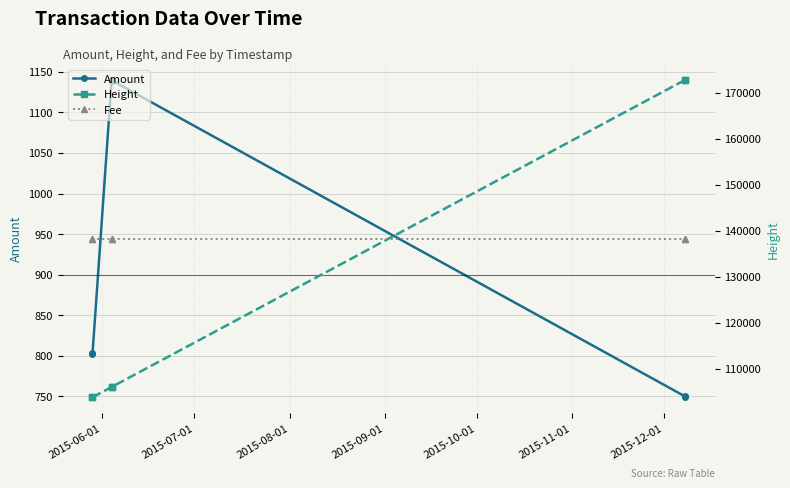

In Amount, how many points are higher than both neighbors (excluding endpoints)?

1